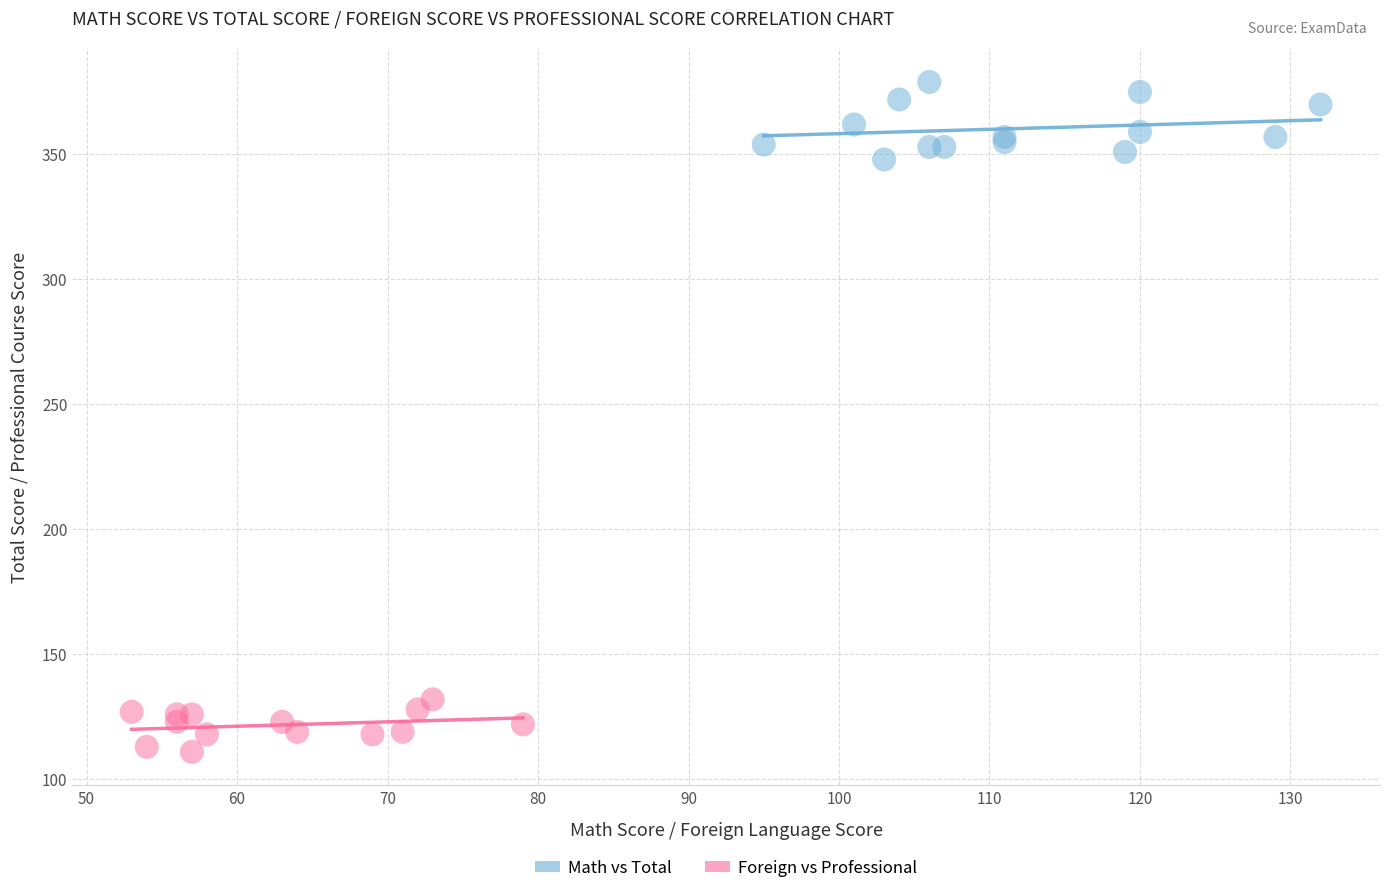

Which series reaches the minimum Y coordinate?

Foreign vs Professional